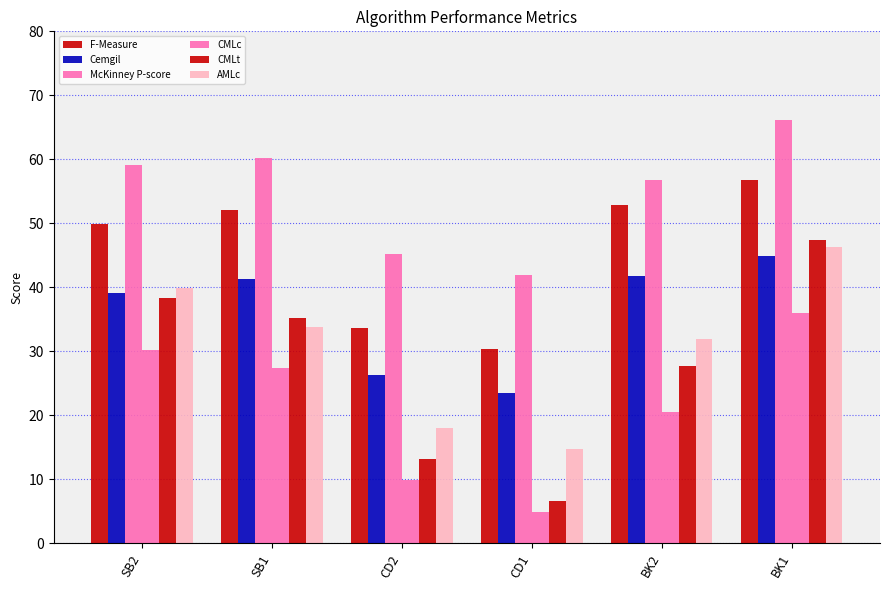

Which label corresponds to the smallest value in the chart?

CD1